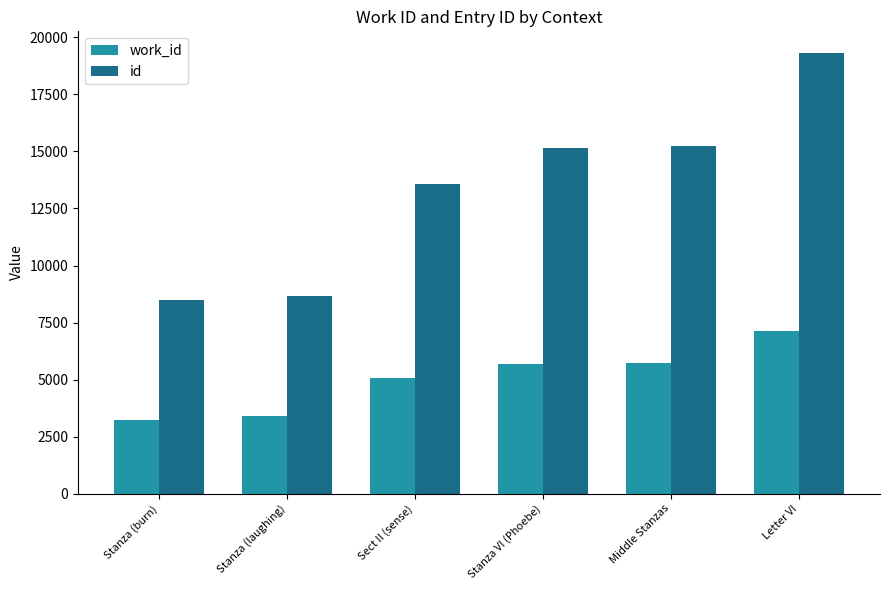

What is the lowest value of the work_id series?

3224